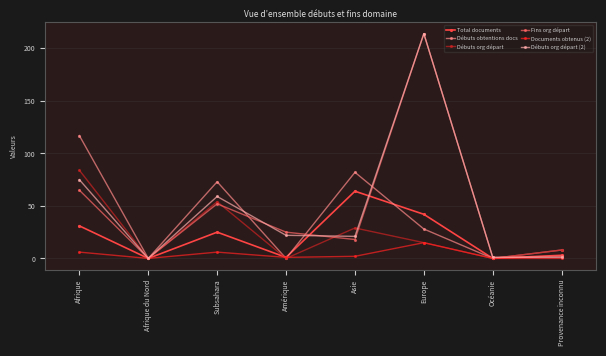

True or false: Débuts org départ (2) has more than 1 points higher than both neighbors.

True